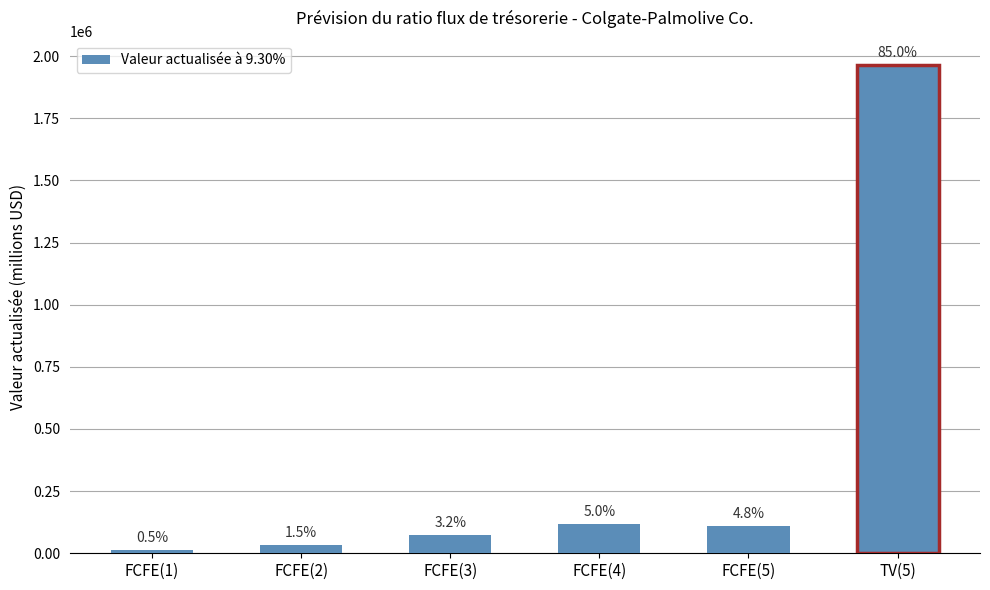

Reading left to right, extract all data points from this chart.

FCFE(1)=12041	FCFE(2)=33859	FCFE(3)=74159	FCFE(4)=116323	FCFE(5)=110144	TV(5)=1963378